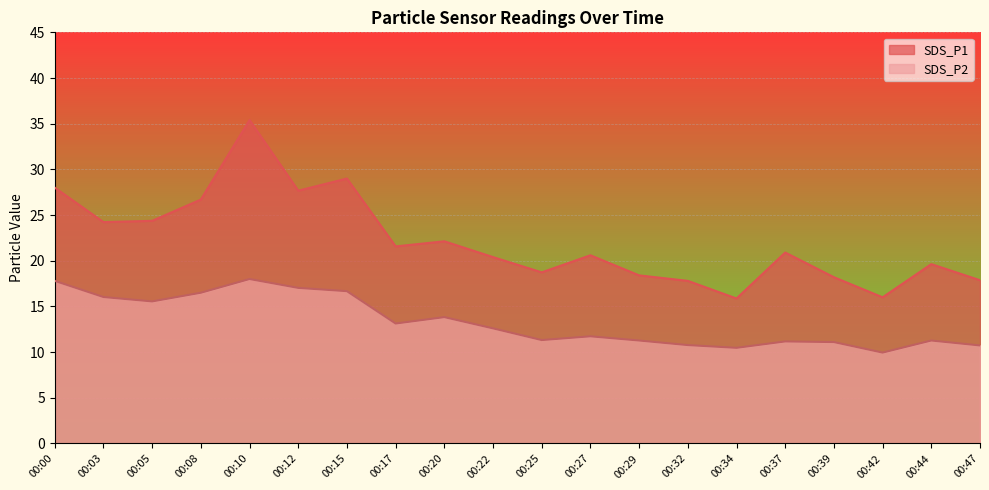

What is the average value of the SDS_P1 series?

22.2